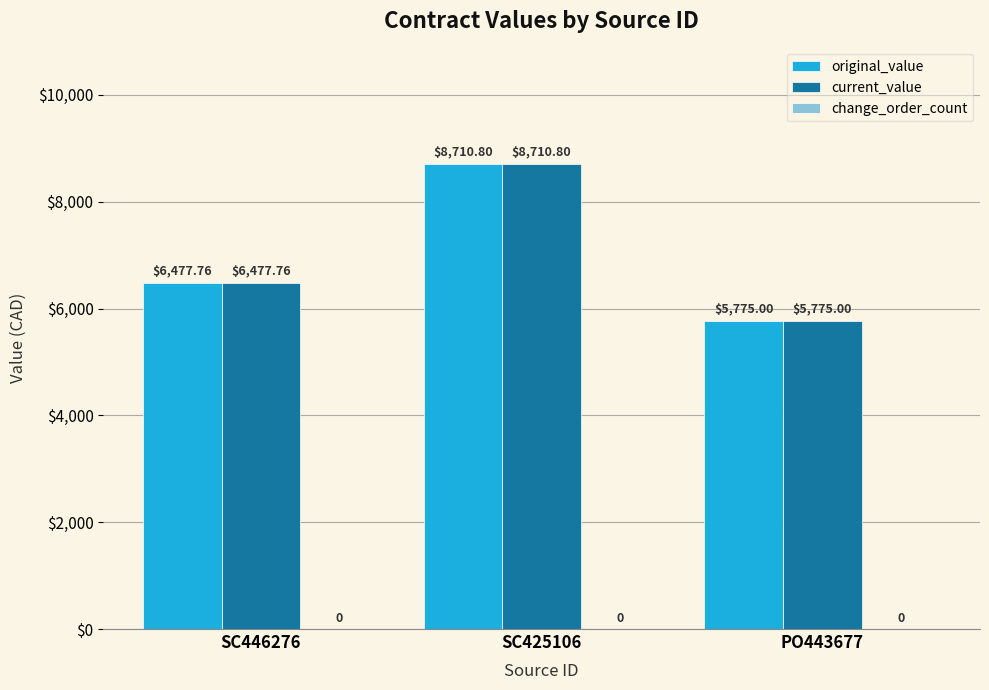

What is the difference between the maximum and minimum values in the original_value series?

2935.8